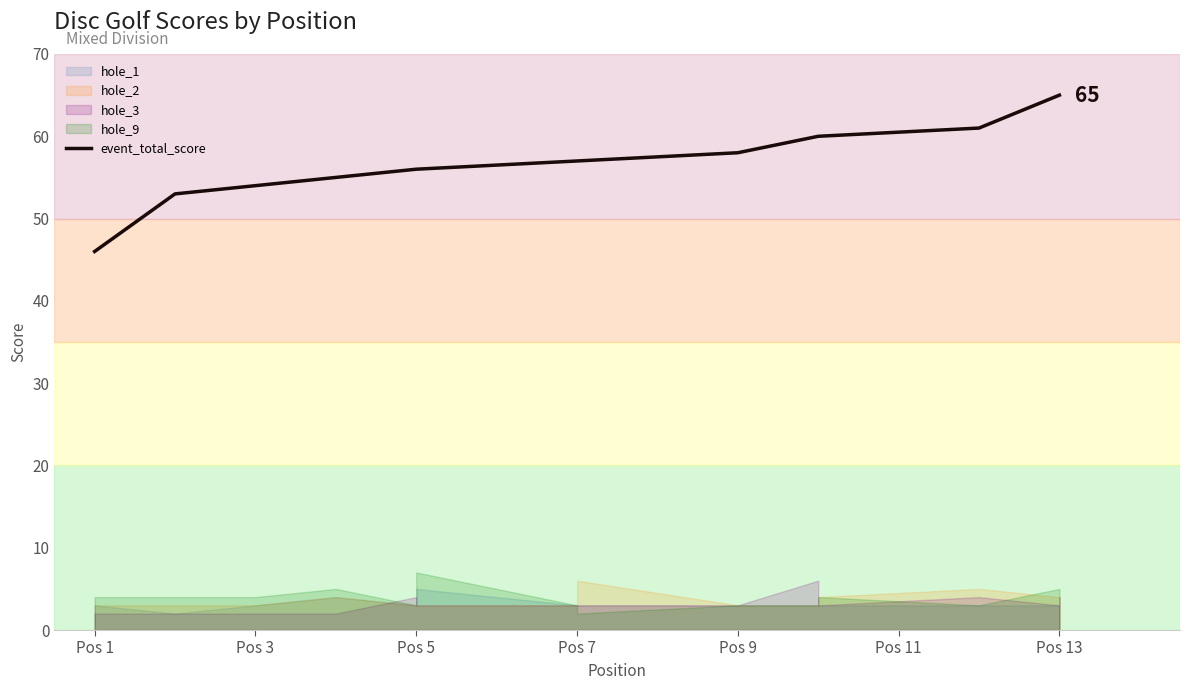

True or false: there are more than 1 points higher than both neighbors.

False